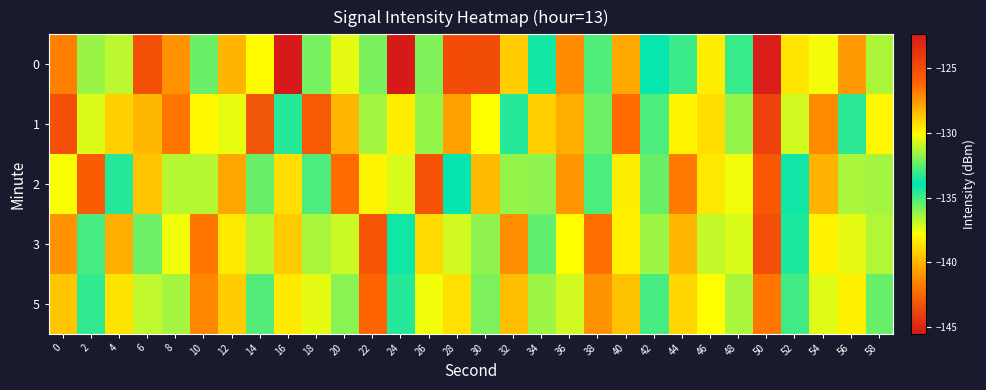

Reading left to right, transcribe all the data shown in this chart.

0: 0=-126.9	2=-131.6	4=-136.8	6=-125.1	8=-127.4	10=-135.5	12=-128.2	14=-130.1	16=-145.5	18=-135.8	20=-130.5	22=-132.1	24=-122.4	26=-135.9	28=-125.0	30=-125.0	32=-128.9	34=-133.7	36=-141.3	38=-132.8	40=-128.0	42=-133.8	44=-134.8	46=-129.7	48=-133.1	50=-122.6	52=-129.5	54=-130.3	56=-127.6	58=-131.3
1: 0=-125.1	2=-130.6	4=-129.0	6=-139.9	8=-126.7	10=-138.0	12=-137.4	14=-143.1	16=-134.5	18=-125.6	20=-128.3	22=-131.5	24=-129.7	26=-136.2	28=-127.8	30=-130.1	32=-133.4	34=-128.9	36=-140.2	38=-135.6	40=-126.4	42=-132.8	44=-138.1	46=-129.3	48=-131.7	50=-124.5	52=-130.8	54=-127.2	56=-134.6	58=-129.9
2: 0=-130.2	2=-125.8	4=-133.4	6=-128.6	8=-136.7	10=-131.2	12=-127.9	14=-135.5	16=-129.3	18=-132.8	20=-126.4	22=-138.1	24=-130.7	26=-125.3	28=-133.9	30=-128.4	32=-136.2	34=-131.8	36=-127.5	38=-135.1	40=-129.7	42=-132.4	44=-126.8	46=-138.5	48=-130.3	50=-125.6	52=-133.7	54=-128.2	56=-136.5	58=-131.5
3: 0=-127.4	2=-132.9	4=-128.1	6=-135.6	8=-130.3	10=-126.7	12=-138.4	14=-131.2	16=-128.8	18=-136.5	20=-130.9	22=-125.4	24=-133.7	26=-129.2	28=-137.1	30=-131.8	32=-127.3	34=-135.4	36=-130.1	38=-126.5	40=-138.2	42=-131.6	44=-128.3	46=-136.9	48=-130.7	50=-125.1	52=-133.5	54=-129.8	56=-137.4	58=-131.3
5: 0=-128.7	2=-133.2	4=-129.4	6=-136.8	8=-131.5	10=-127.1	12=-139.3	14=-132.7	16=-129.6	18=-137.4	20=-131.9	22=-126.2	24=-134.5	26=-130.3	28=-138.7	30=-132.1	32=-128.5	34=-136.3	36=-130.8	38=-127.4	40=-139.6	42=-132.9	44=-129.1	46=-137.8	48=-131.4	50=-126.7	52=-134.9	54=-130.6	56=-138.2	58=-132.4